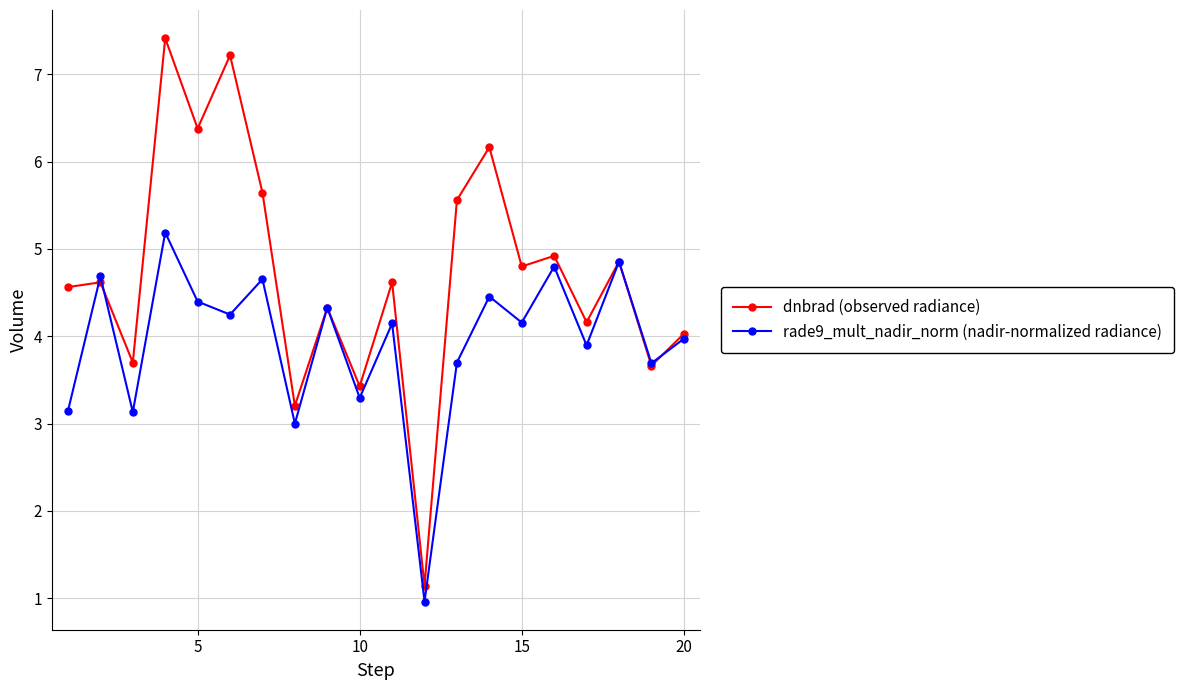

Which series has the largest total across all categories?

dnbrad (observed radiance)